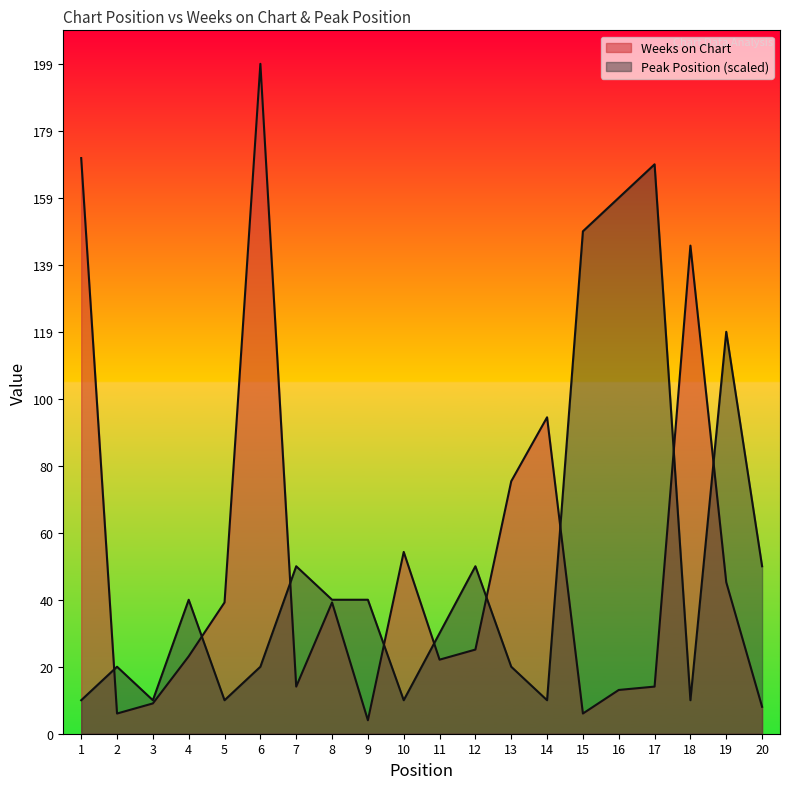

The value of Peak Position at 18 is 2.0. True or false?

False